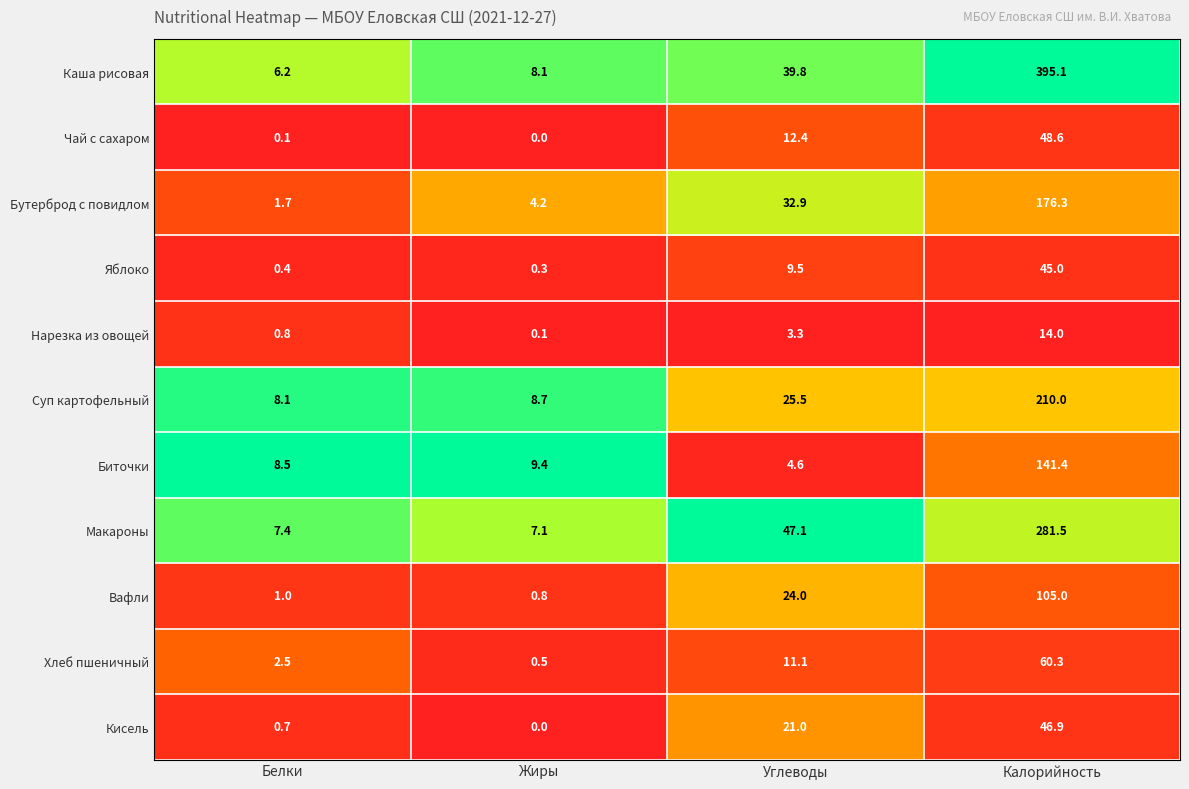

Rank the categories by Биточки value from lowest to highest.

Углеводы, Белки, Жиры, Калорийность